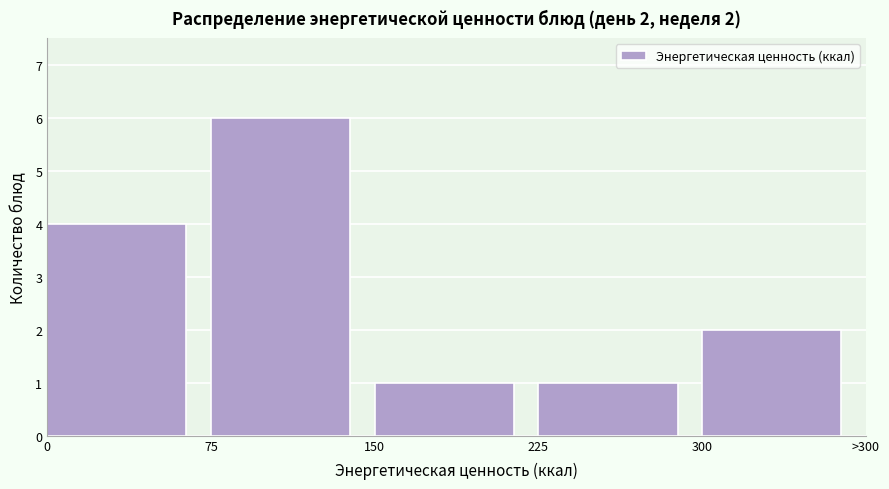

Reading right to left, list all the values displayed in this chart.

2	1	1	6	4